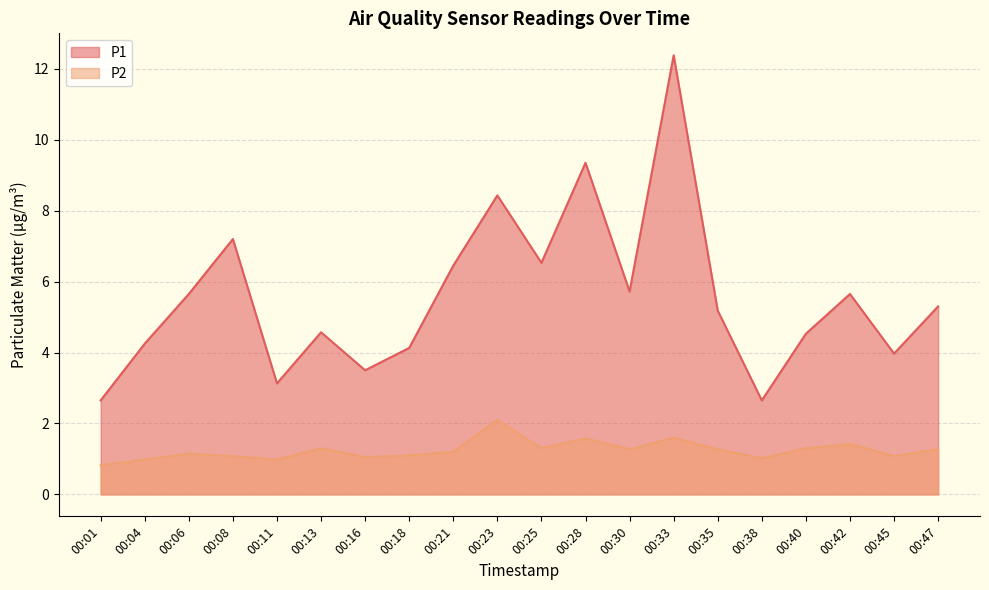

Does the chart display data point markers on the line(s)?

No